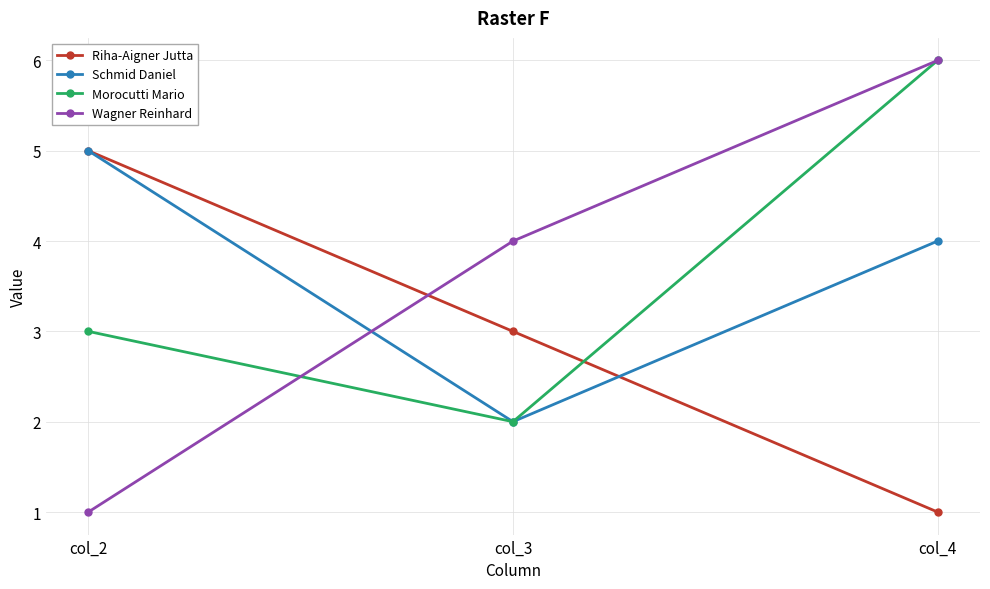

List the labels in order of Morocutti Mario value, largest first.

col_4, col_2, col_3